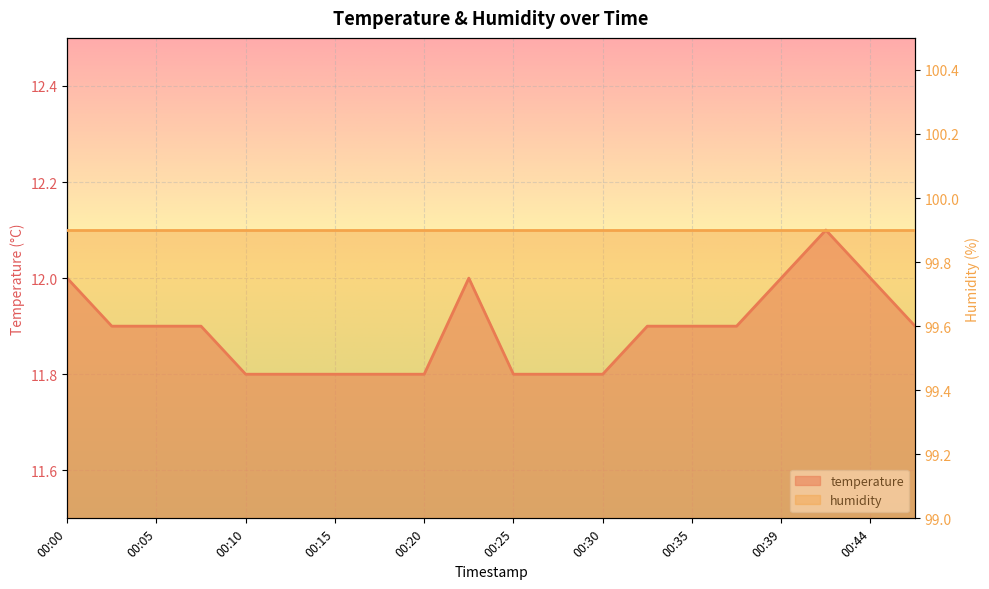

What is the difference between the values at 00:27 and 00:08?

0.1